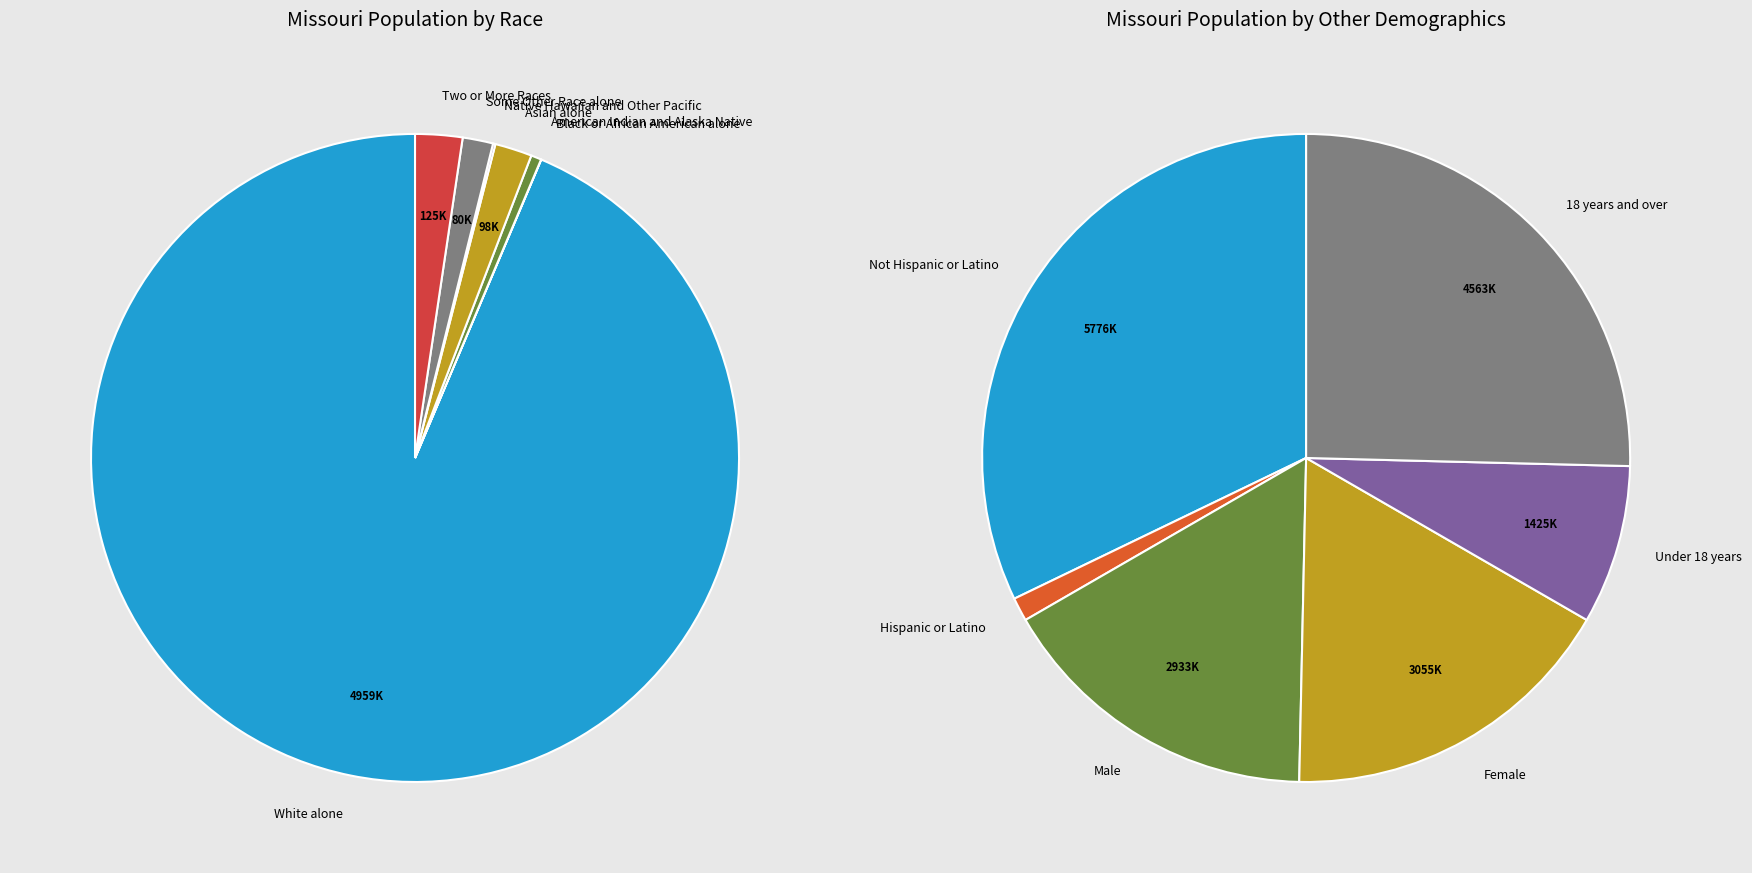

To the nearest percent, what percentage of the pie is Hispanic or Latino?

1%